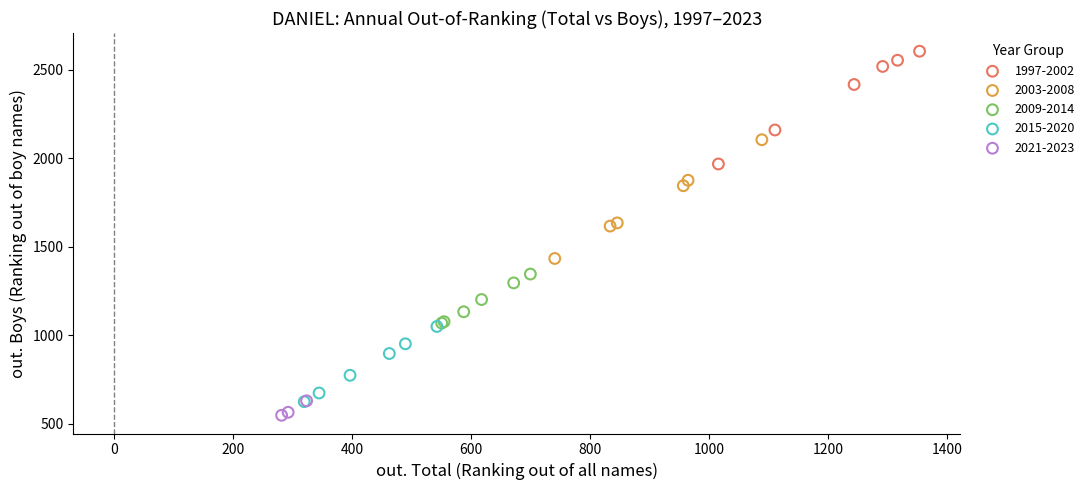

Which series contains the lowest Y value?

2021-2023